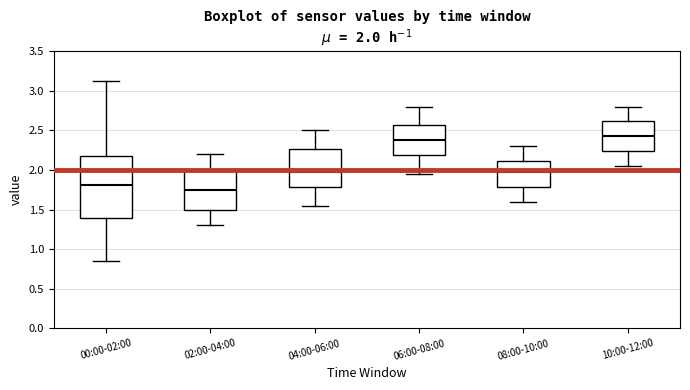

Which box is the tallest, from its lower edge to its upper edge?

00:00-02:00